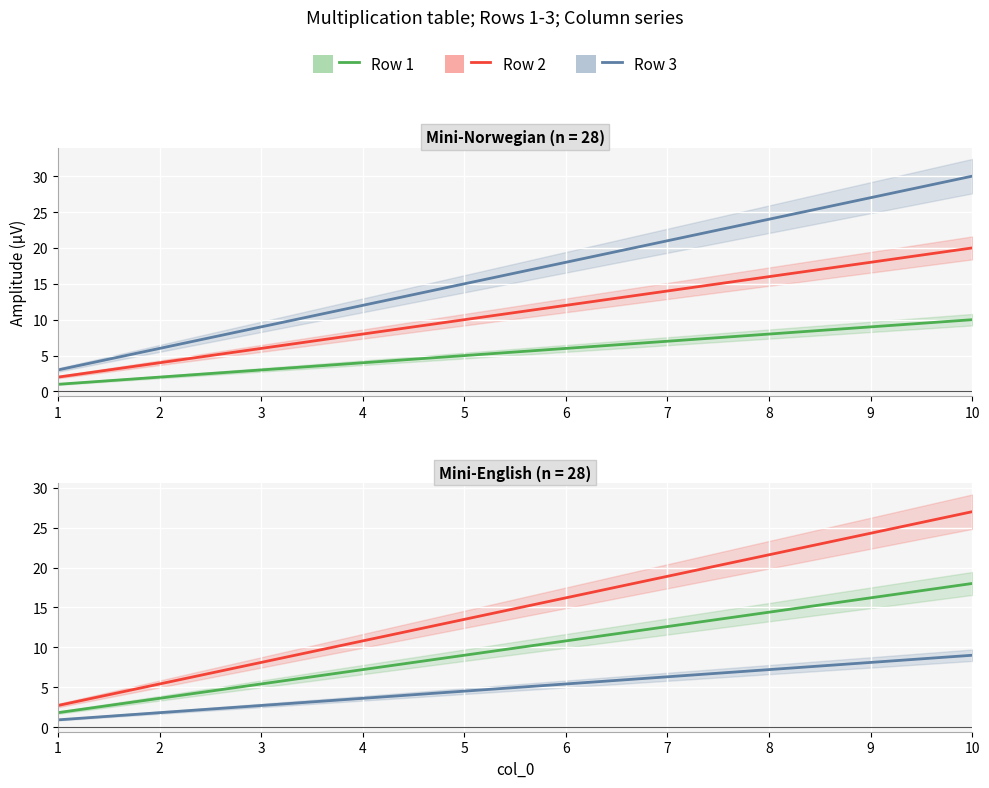

Which series changed the most between 2 and 6?

Row 2